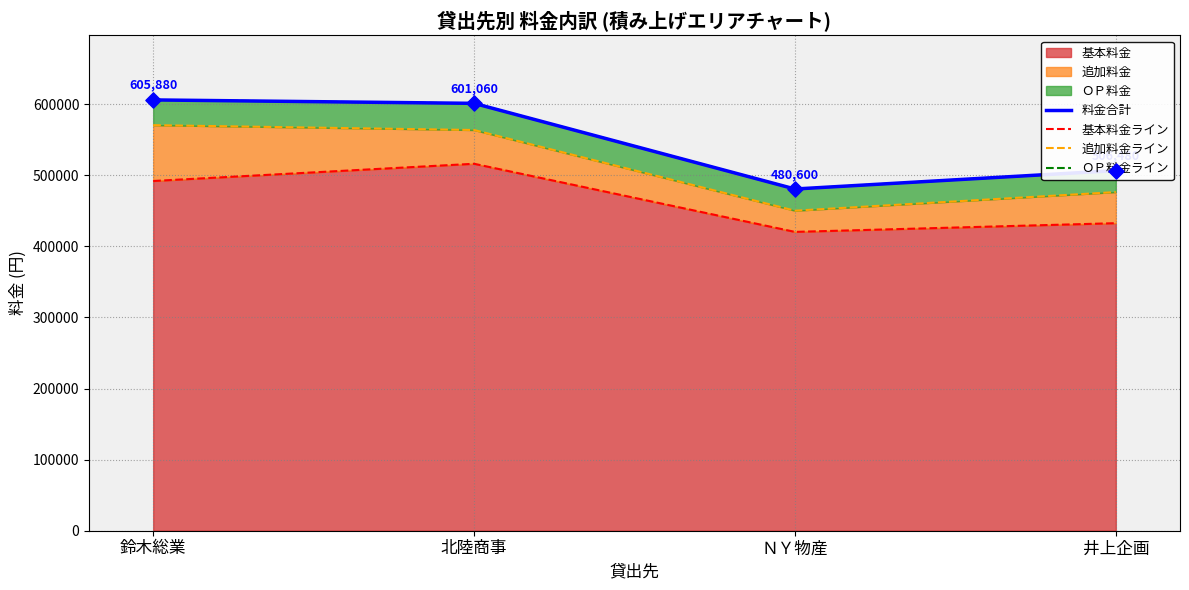

Rank the categories by 基本料金 value from lowest to highest.

ＮＹ物産, 井上企画, 鈴木総業, 北陸商事